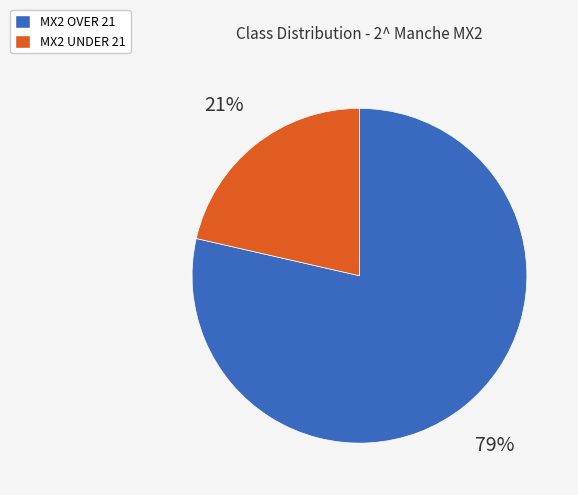

How many segments does this pie chart have?

2